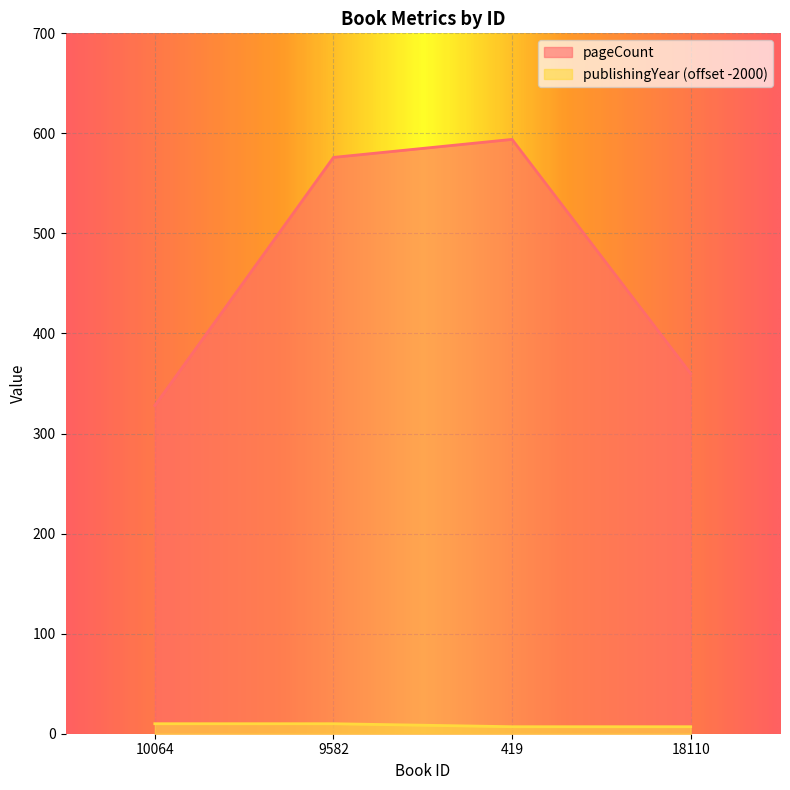

Reading left to right, extract all data points from this chart.

pageCount: 328	576	594	360
publishingYear: 10	10	7	7